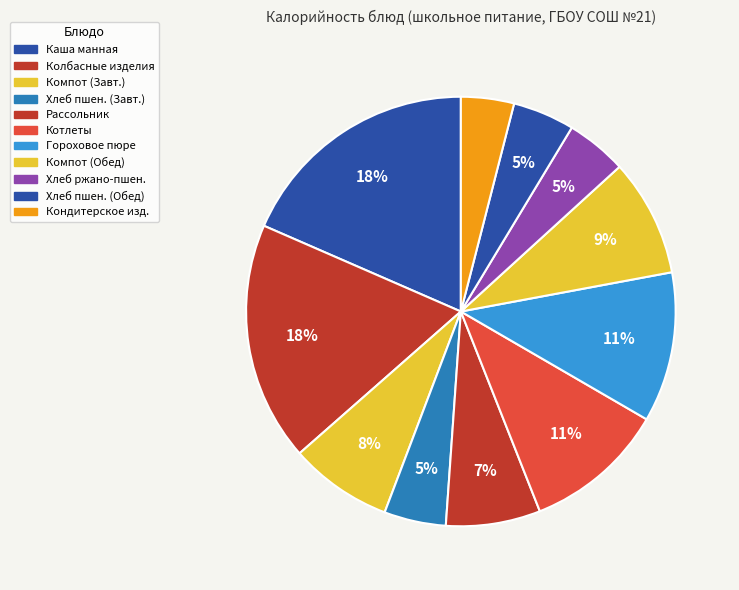

How many slices are in this pie chart?

11